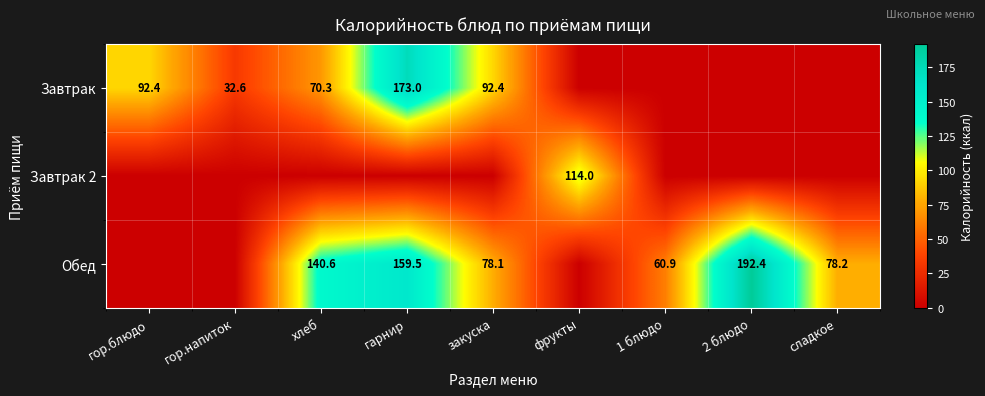

The value of Завтрак at гор.напиток is 32.6. True or false?

True